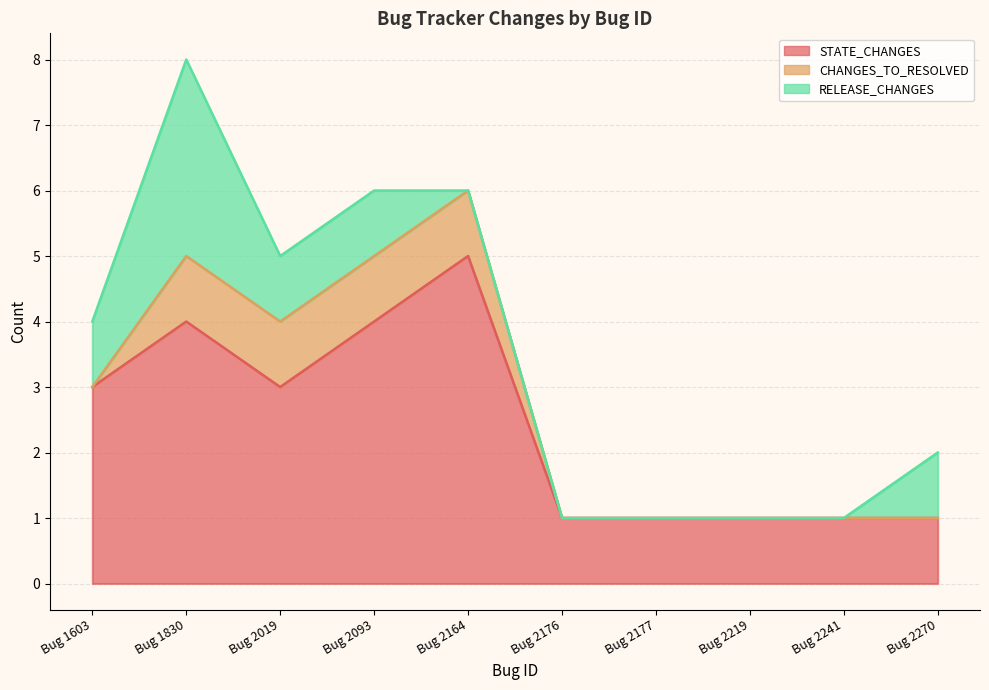

List the labels in order of STATE_CHANGES value, largest first.

Bug 2164, Bug 1830, Bug 2093, Bug 1603, Bug 2019, Bug 2176, Bug 2177, Bug 2219, Bug 2241, Bug 2270